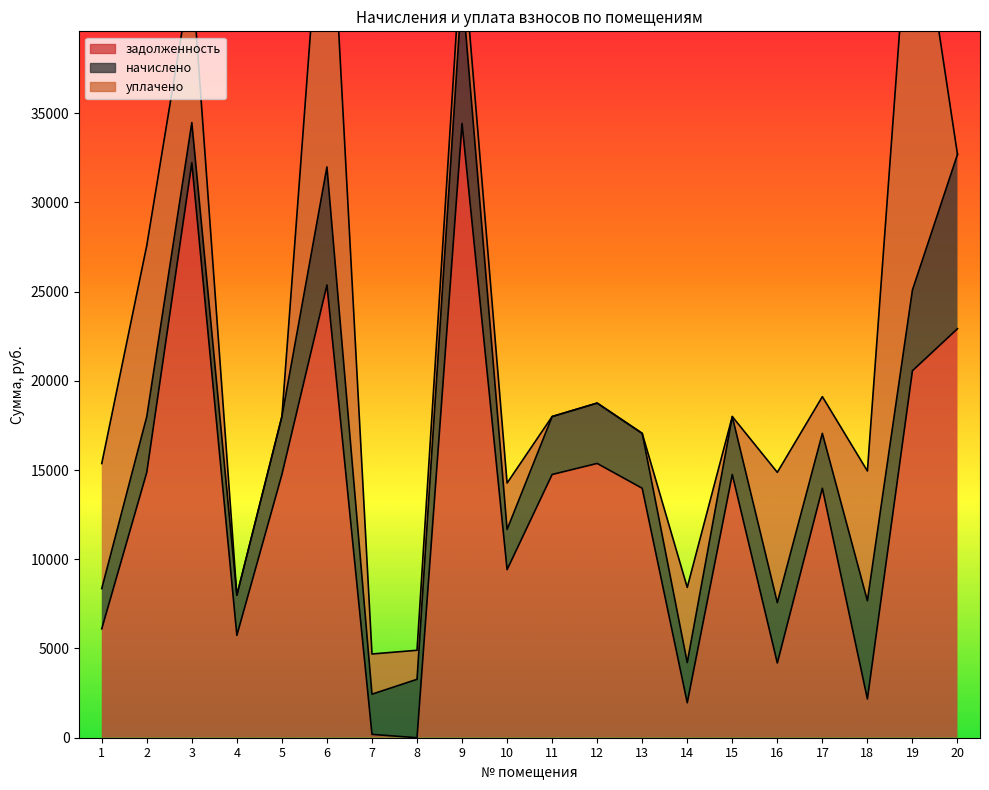

Reading left to right, list all the values displayed in this chart.

задолженность: 6103.9	14874.5	32213.9	5735.9	14750.8	25368.9	187.7	0.0	34418.4	9417.8	14750.8	15369.2	13977.6	1958.9	14750.8	4186.7	13977.6	2170.6	20564.5	22916.2
начислено: 2252.2	3121.8	2253.1	2252.2	3245.5	6613.4	2252.2	3272.8	7572.8	2252.2	3245.5	3381.6	3075.4	2252.2	3245.5	3381.6	3075.4	5504.4	4524.7	9767.6
уплачено: 7008.6	9587.8	8477.6	0.0	0.0	19931.0	2252.2	1627.4	2631.8	2600.4	0.0	0.0	0.0	4211.0	0.0	7301.4	2058.7	7270.7	24335.1	0.0